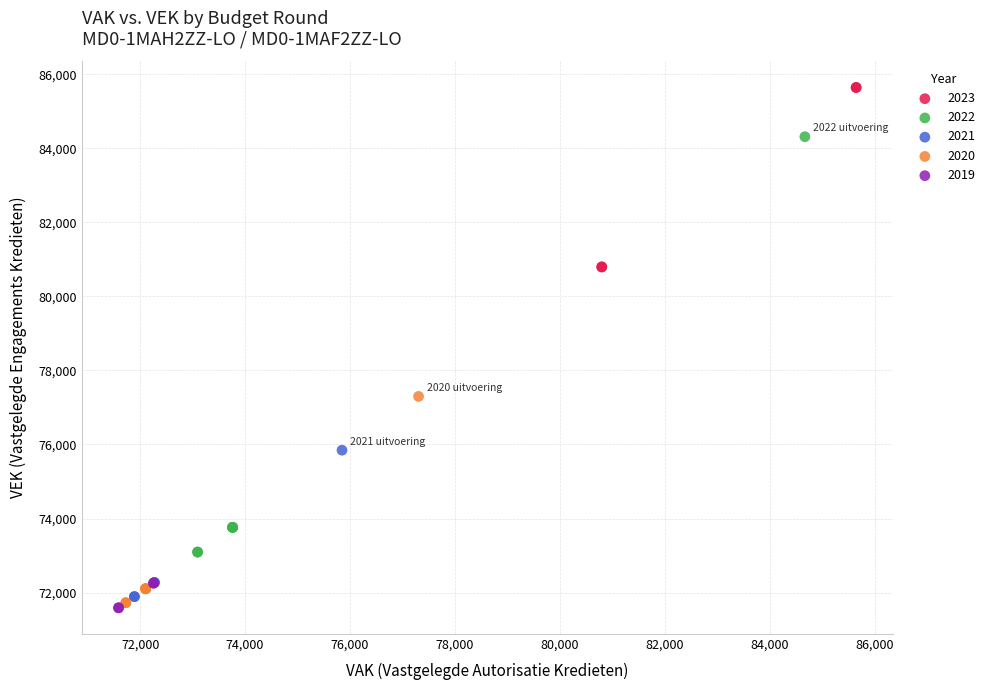

Which series reaches the maximum Y coordinate?

2023